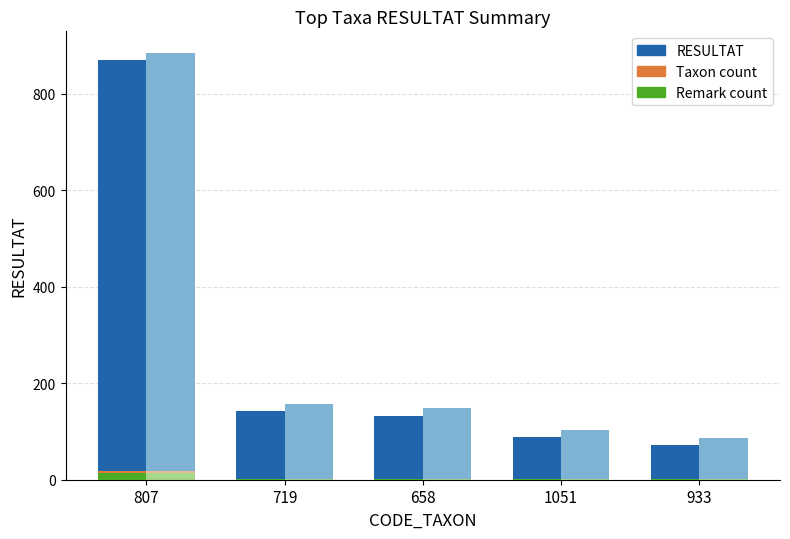

What is the approximate value of RESULTAT at 933?

72